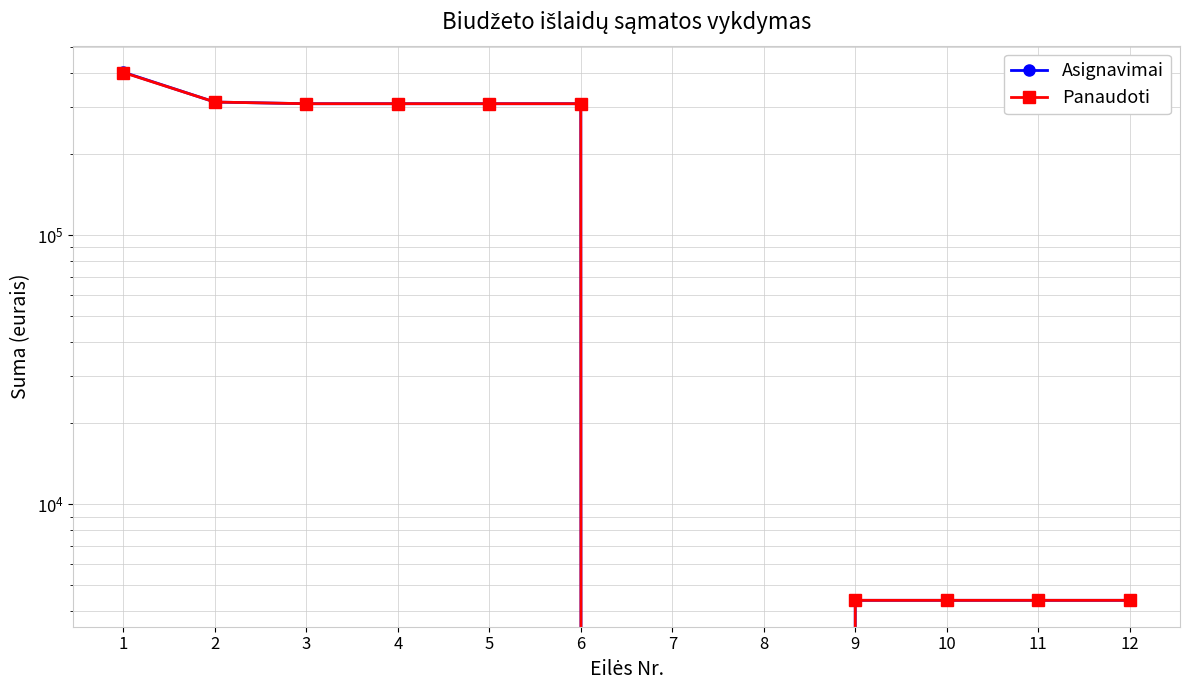

How many values in Asignavimai are above zero?

10